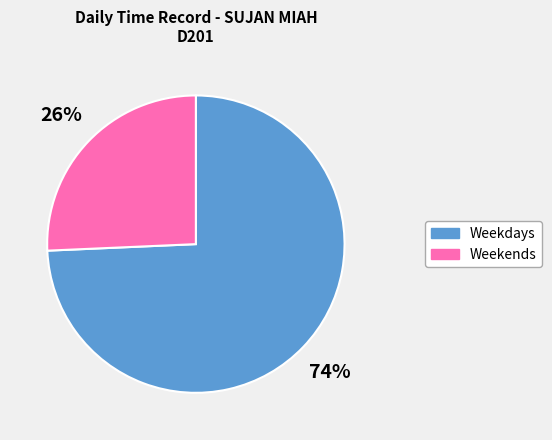

Which slice is the largest?

Weekdays